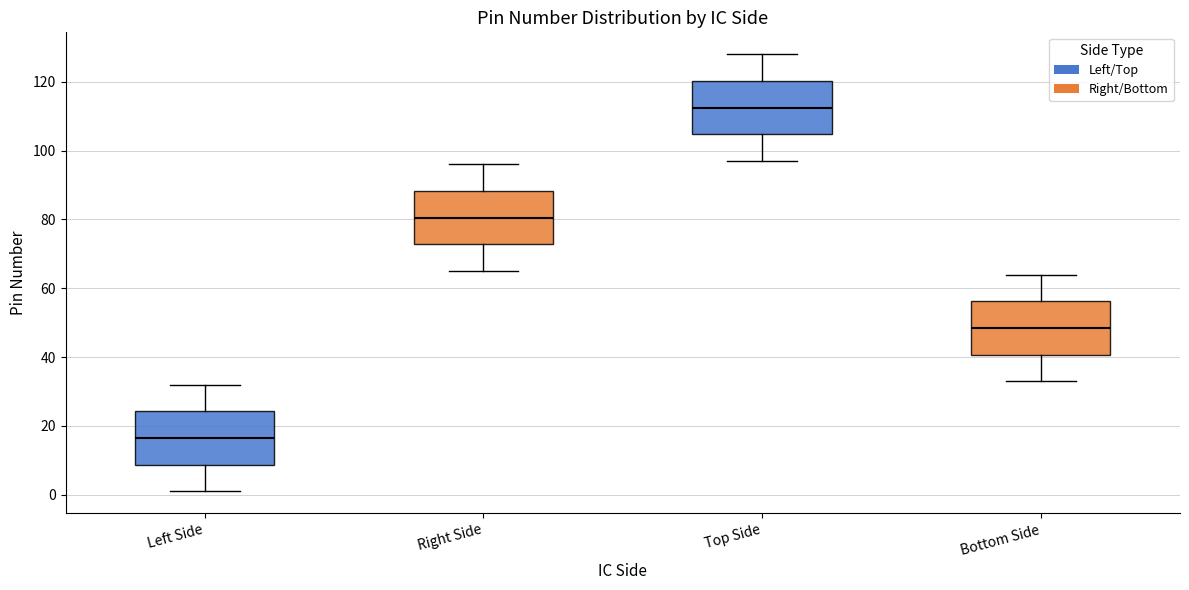

Which box's median line is the lowest?

Left Side